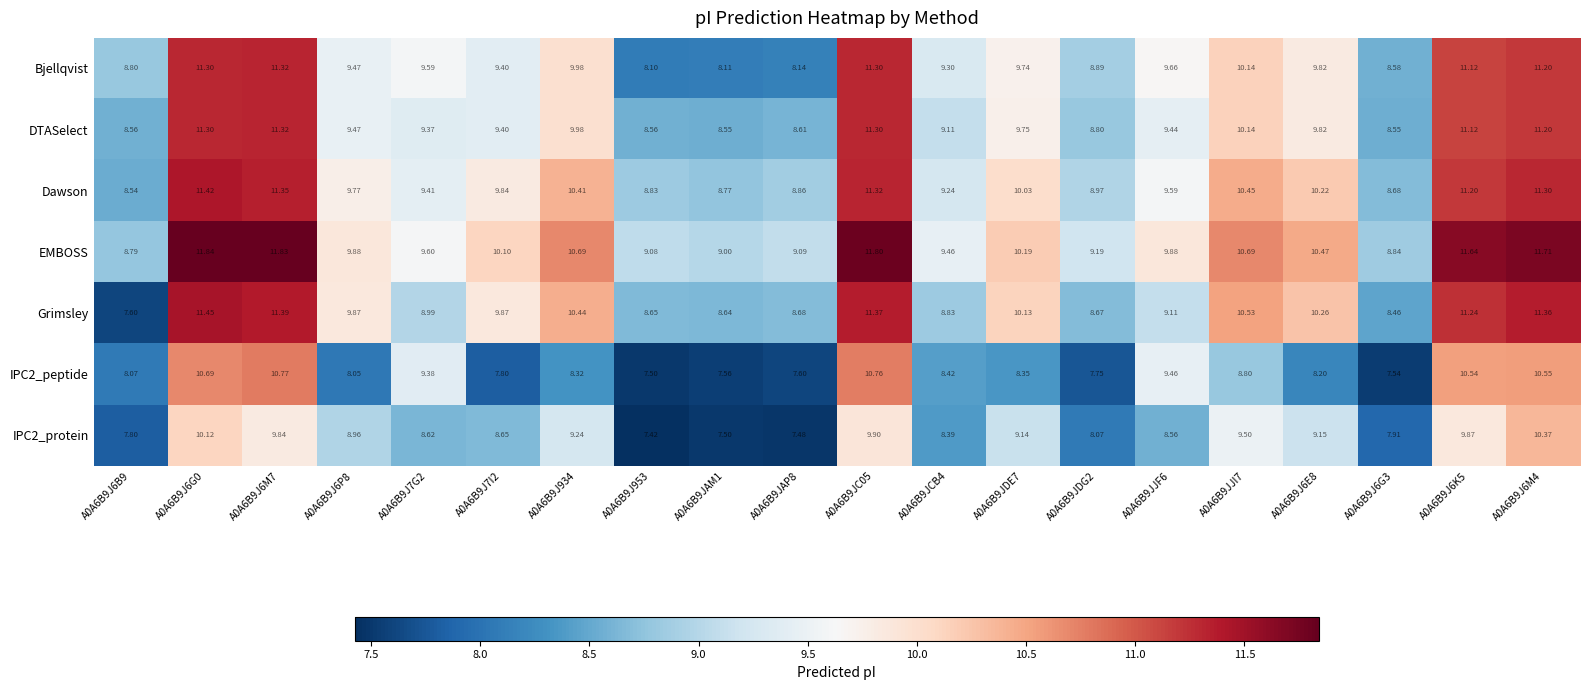

What is the maximum value shown in the chart?

11.8